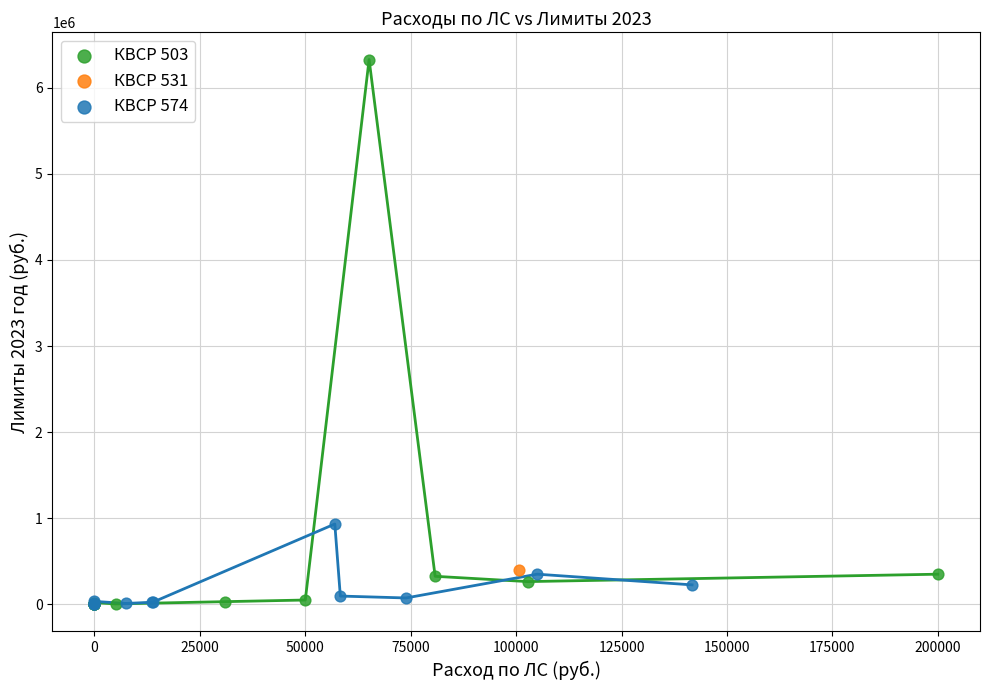

What are all the series names shown in the legend?

КВСР 503, КВСР 531, КВСР 574